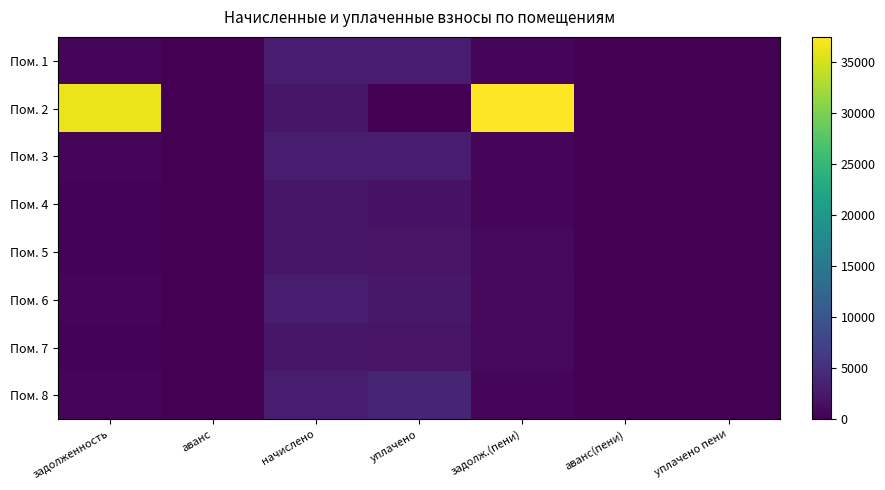

List the series in order of their peak value, highest first.

Пом. 2, Пом. 8, Пом. 3, Пом. 1, Пом. 6, Пом. 5, Пом. 7, Пом. 4